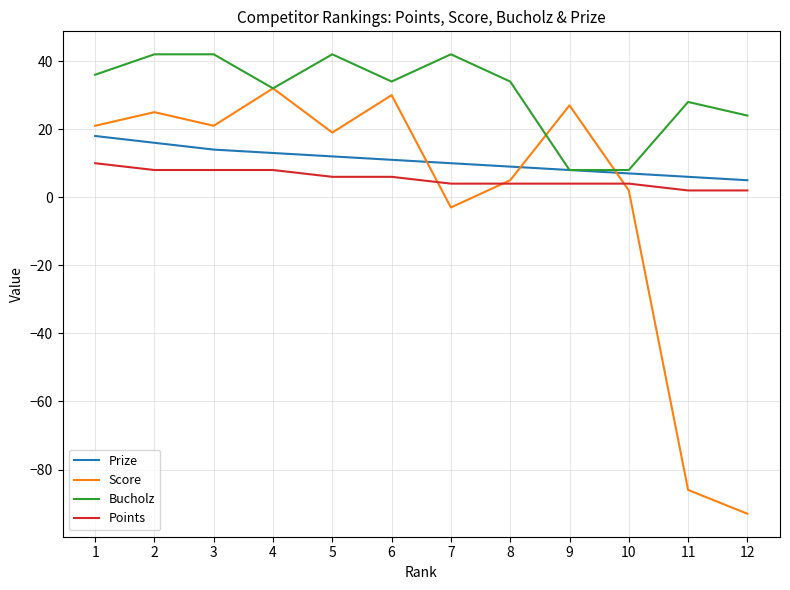

What is the spread (max minus min) of values at 11?

114